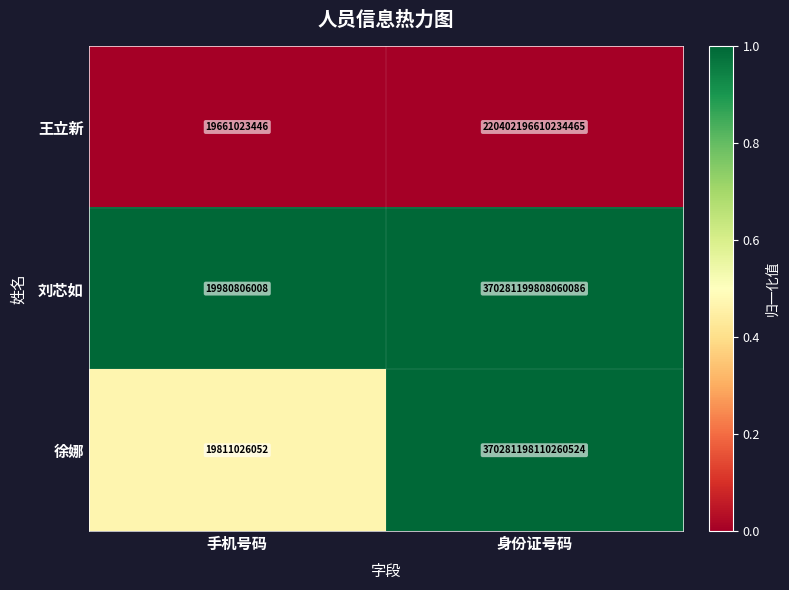

Rank the series by their maximum value, from lowest to highest.

王立新, 徐娜, 刘芯如